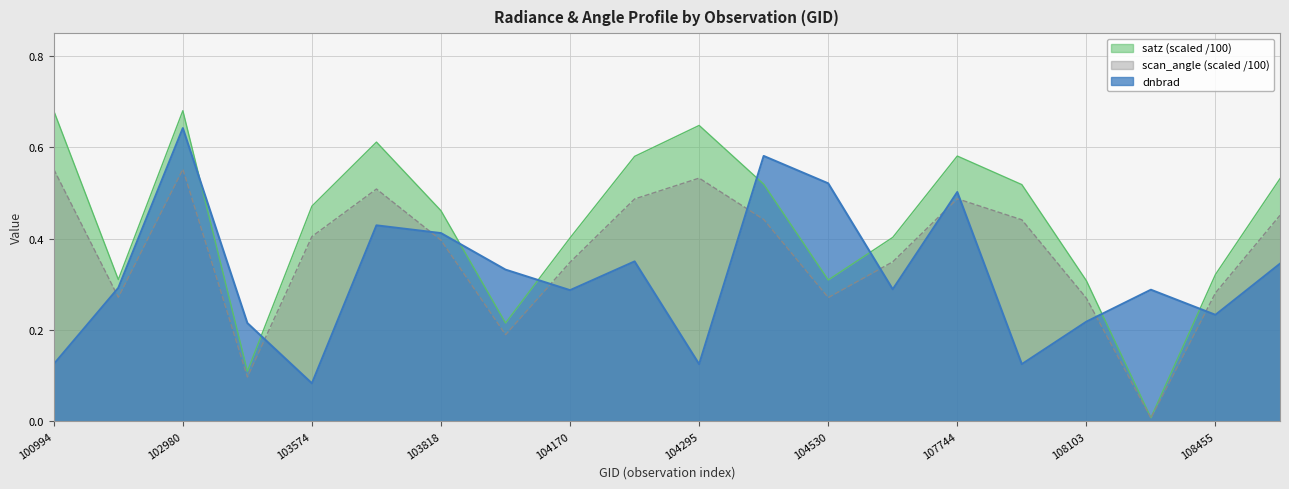

Count the dnbrad values in the range 0 to 1.

20